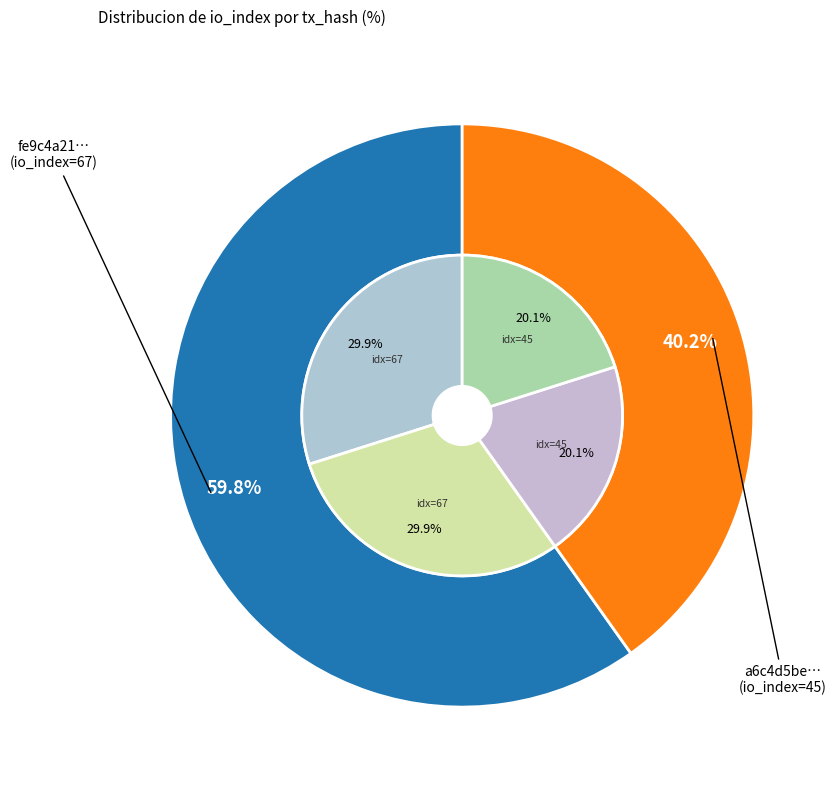

Which series changed the most between 0 and 1?

outer